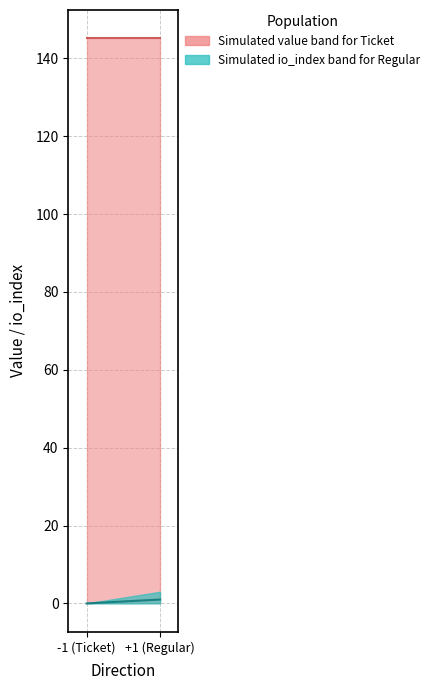

Read the Value median value at +1 (Regular).

145.2